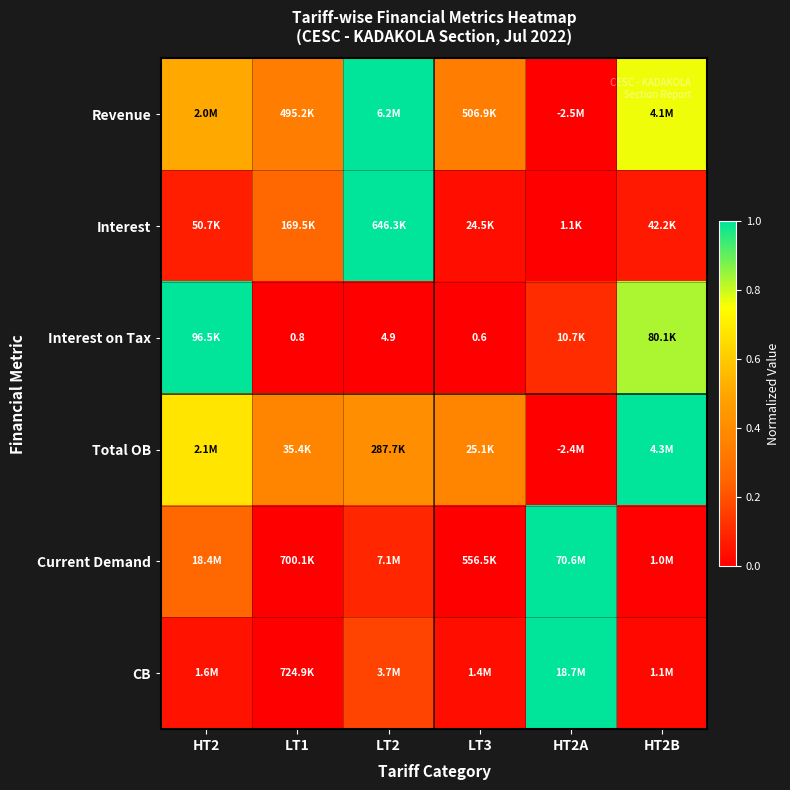

The value of Interest on Tax at HT2A is 0.1. True or false?

True